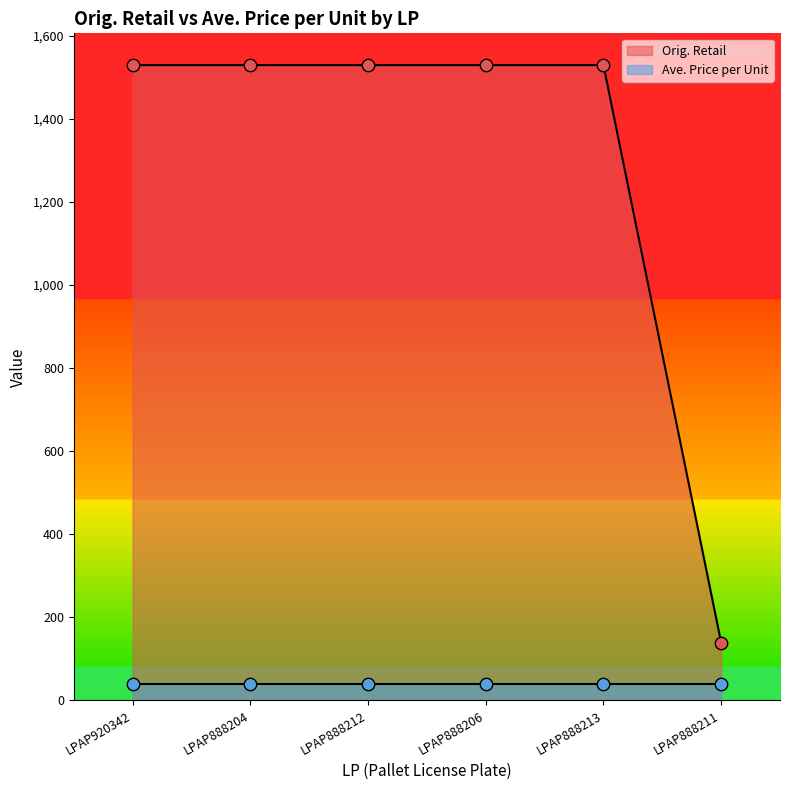

Approximately how many times larger is the value at LPAP888206 compared to LPAP888211?

11.0